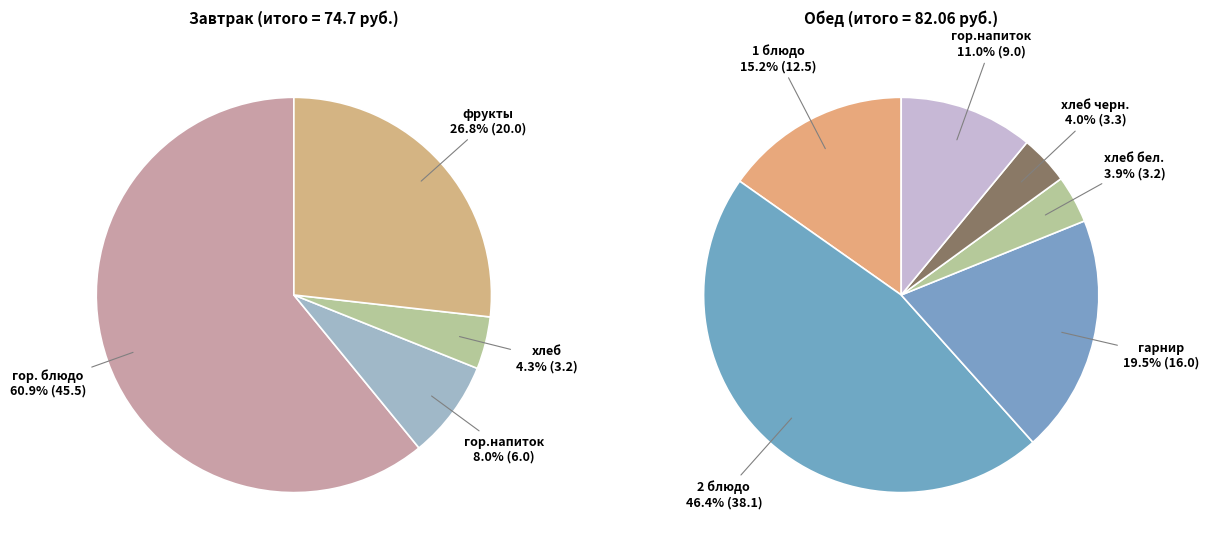

Between Завтрак and Обед, which is larger?

Обед